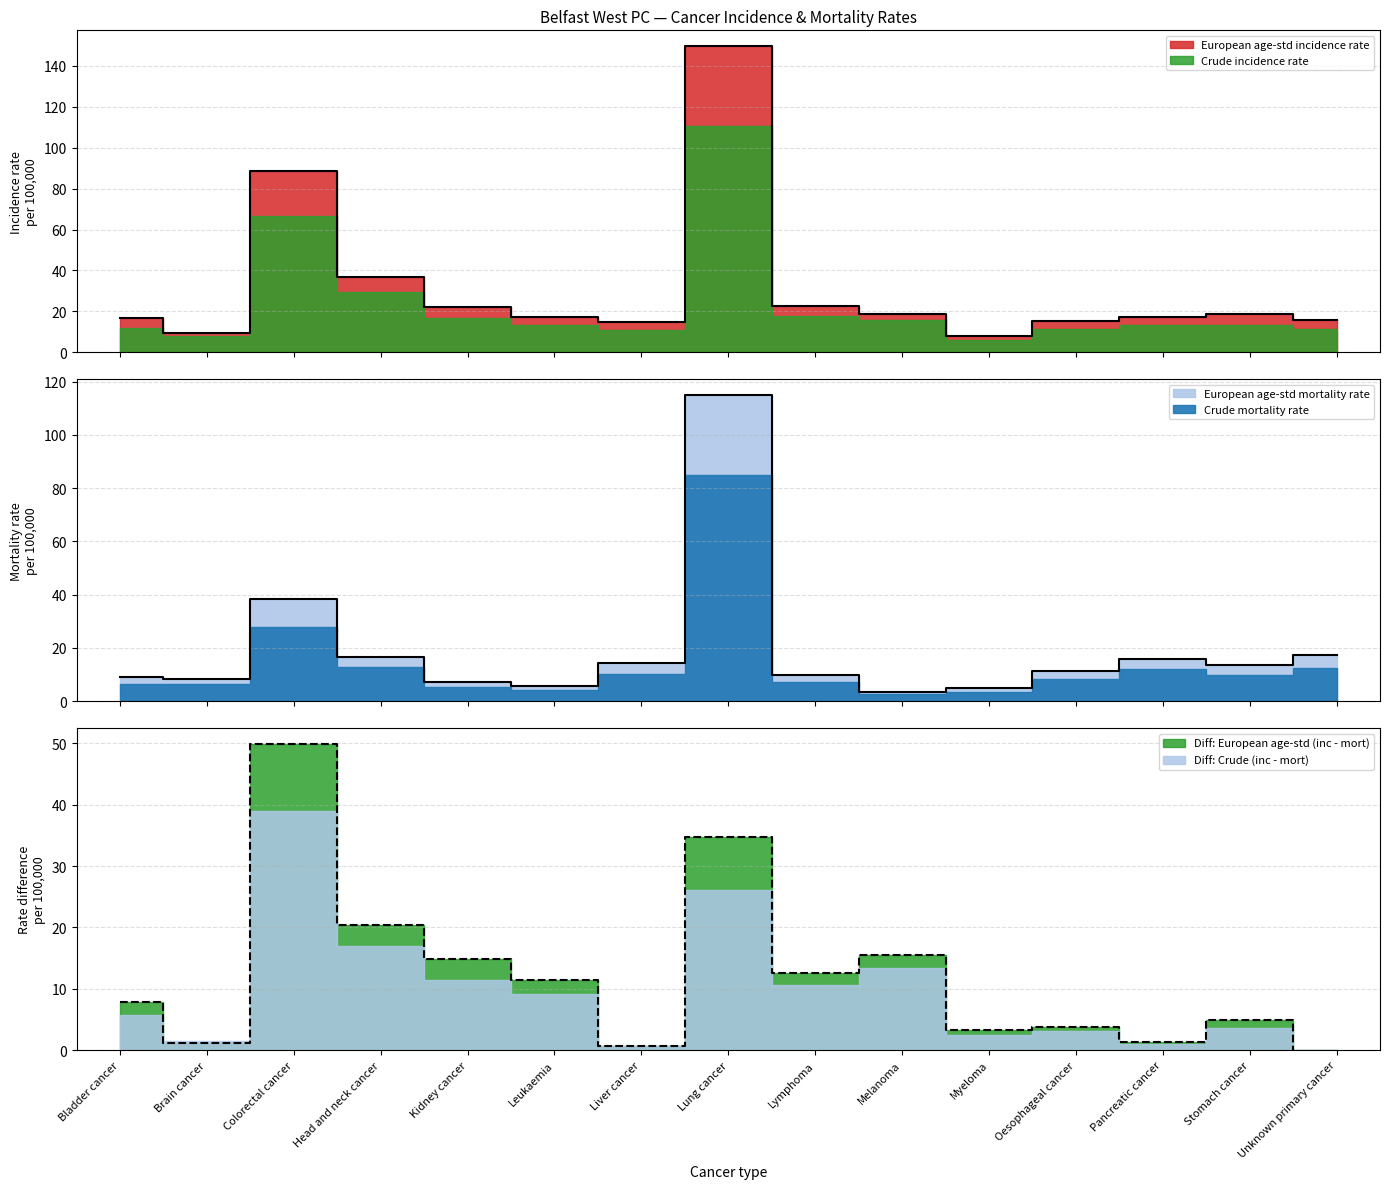

Where is the first local minimum for Crude mortality rate?

Brain cancer